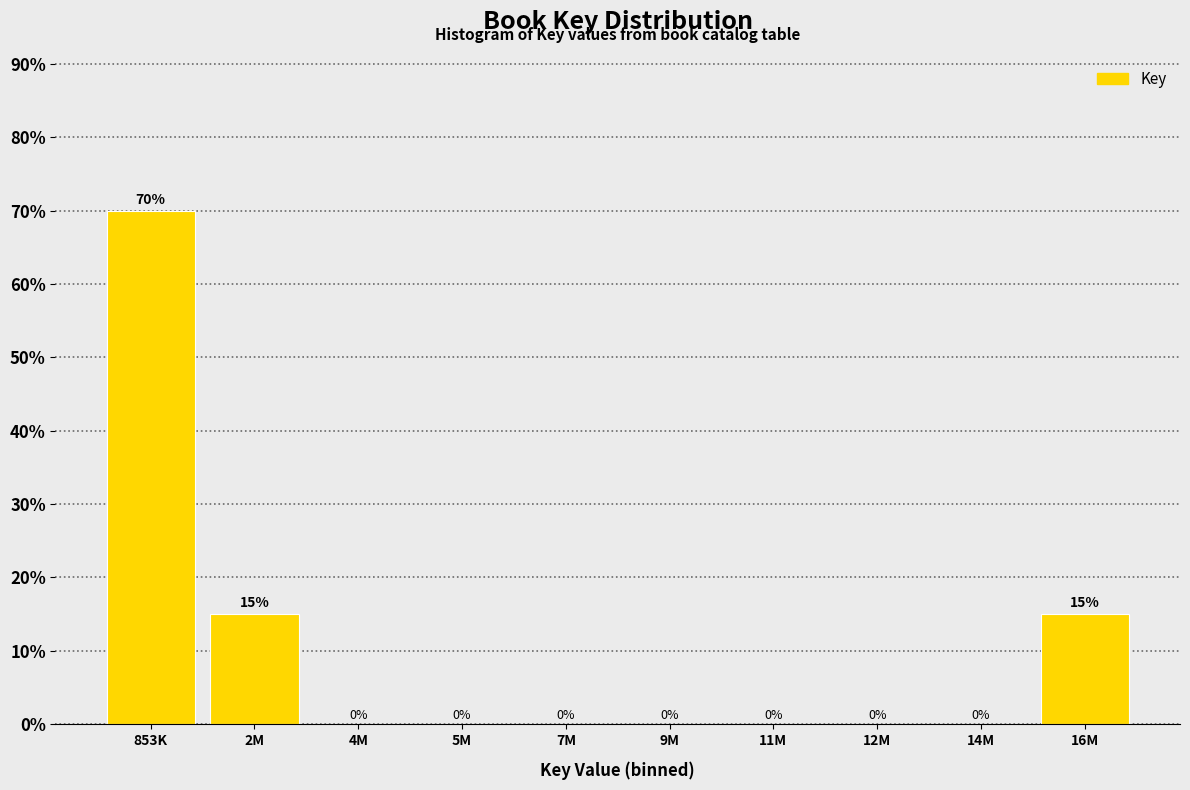

Reading left to right, transcribe all the data shown in this chart.

853K=70	2M=15	4M=0	5M=0	7M=0	9M=0	11M=0	12M=0	14M=0	16M=15